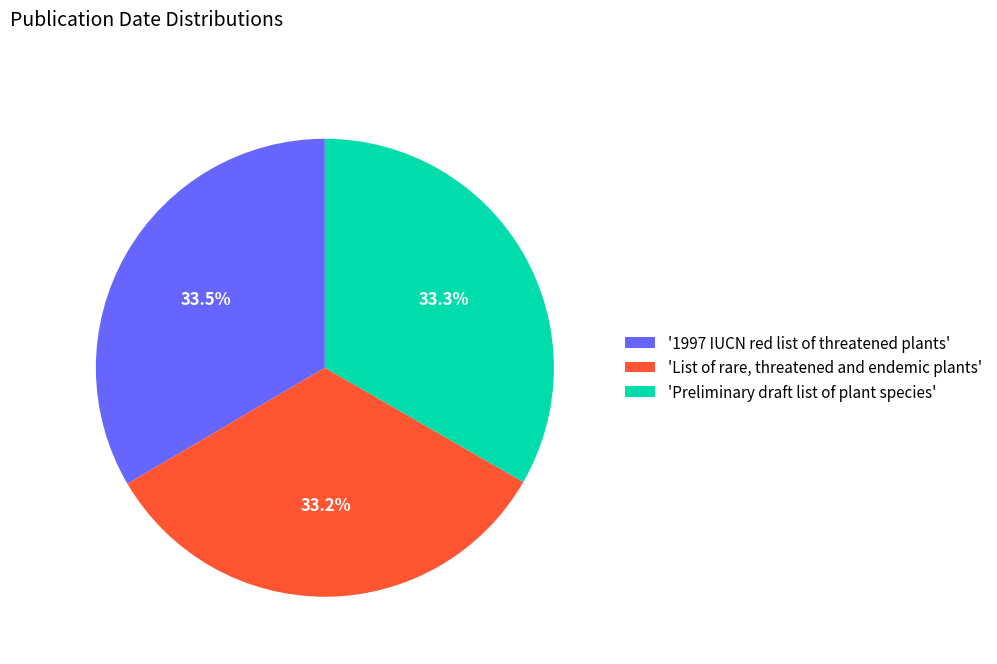

How many slices are in this pie chart?

3